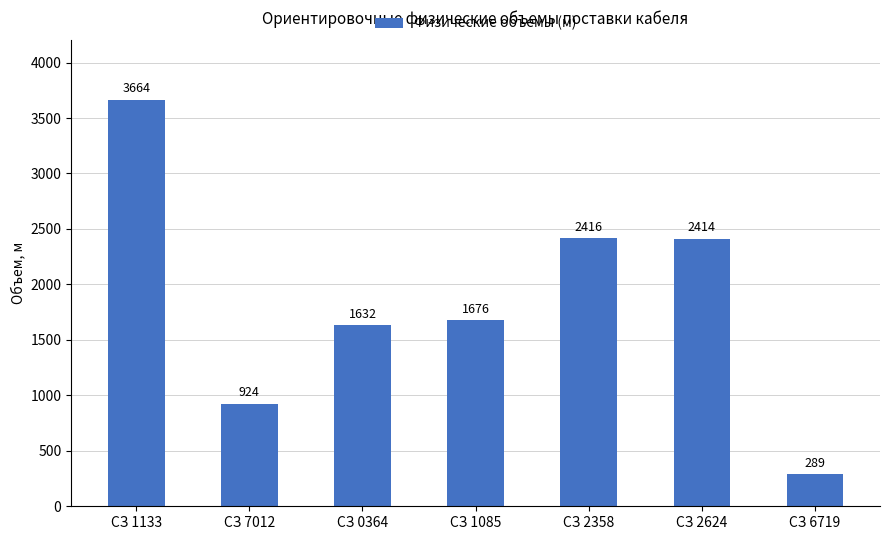

What is the maximum value shown in the chart?

3664